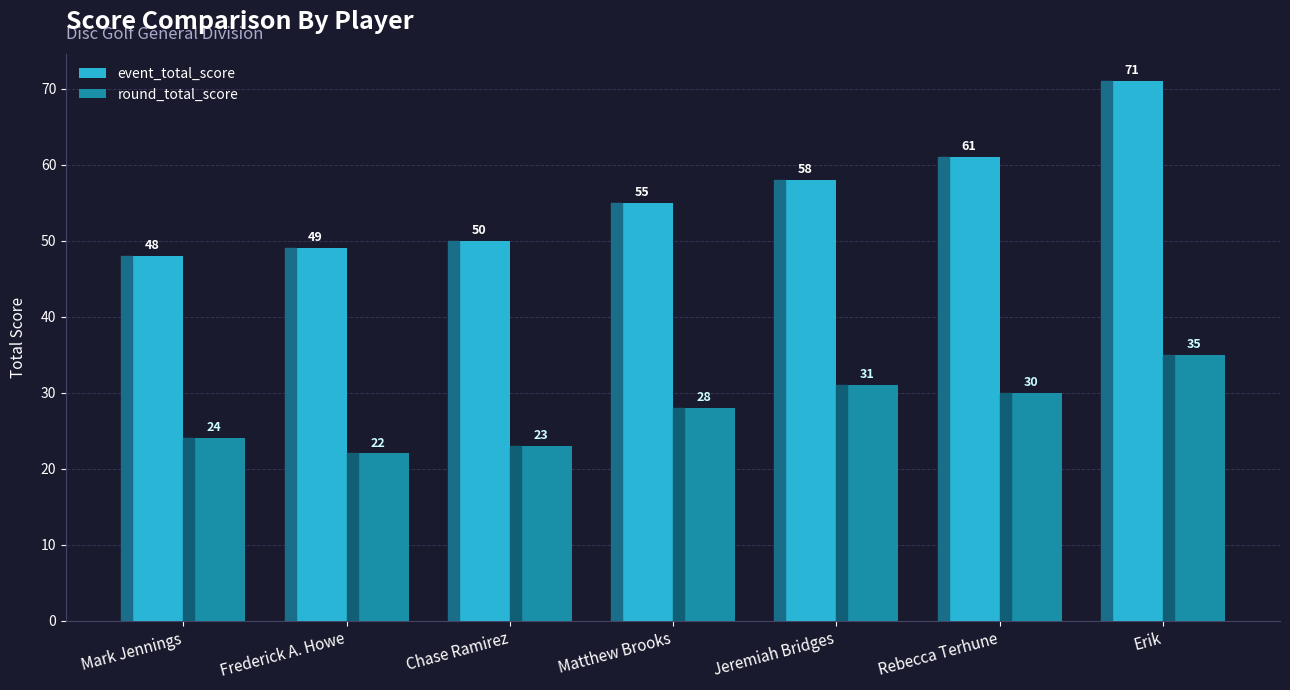

What is the spread (max minus min) of values at Rebecca Terhune?

31